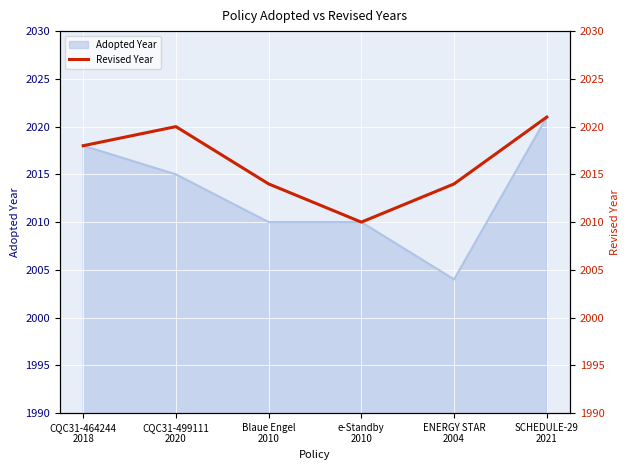

True or false: the data has more than 1 interior local peaks.

False